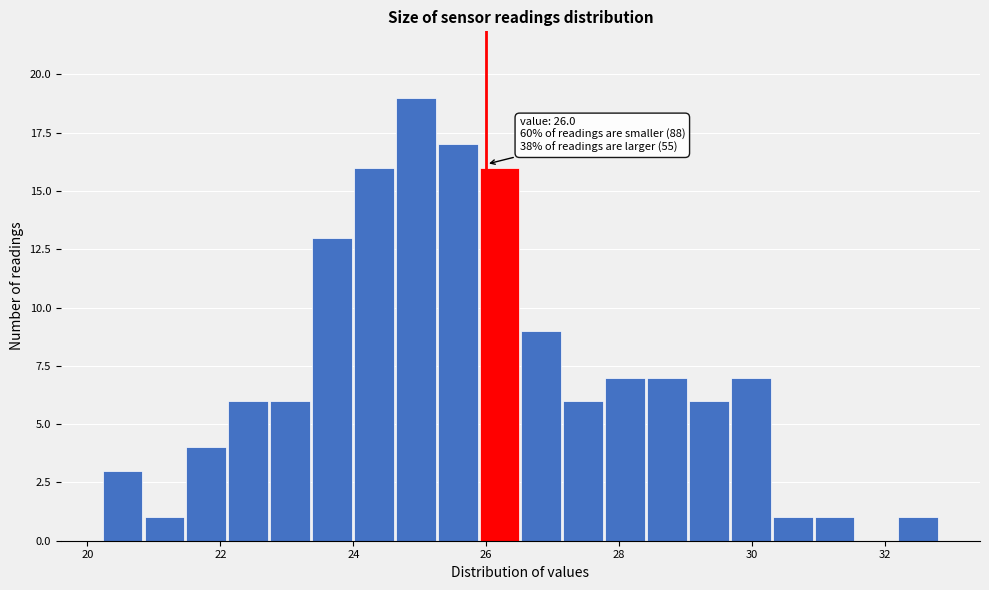

Around what value on the x-axis is the tallest bar? Give the approximate position of its centre, as read against the axis.

25.0